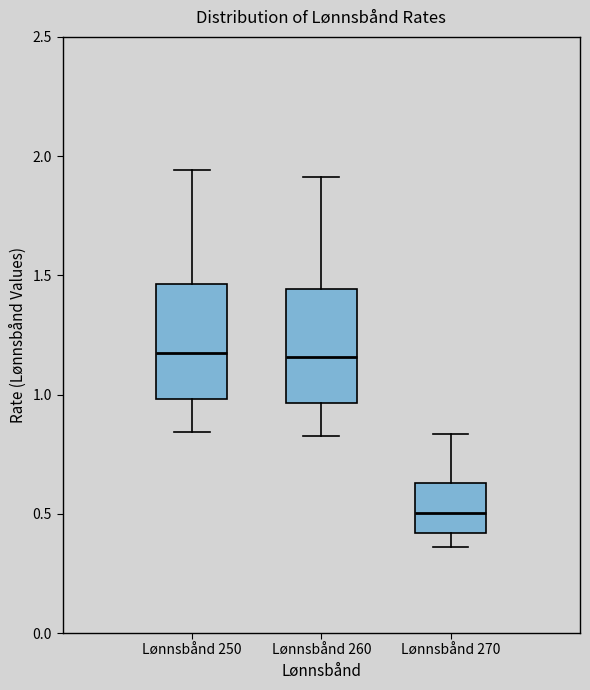

Reading left to right, read every box against the y-axis: the position of its median line, the range the box covers, and the ends of its whiskers. The values are not printed on the chart, so give them approximately, as read against the axis.

Lønnsbånd 250: median 1.15, box 1.00 to 1.45, whiskers 0.85 to 1.95
Lønnsbånd 260: median 1.15, box 0.95 to 1.45, whiskers 0.85 to 1.90
Lønnsbånd 270: median 0.50, box 0.40 to 0.65, whiskers 0.35 to 0.85